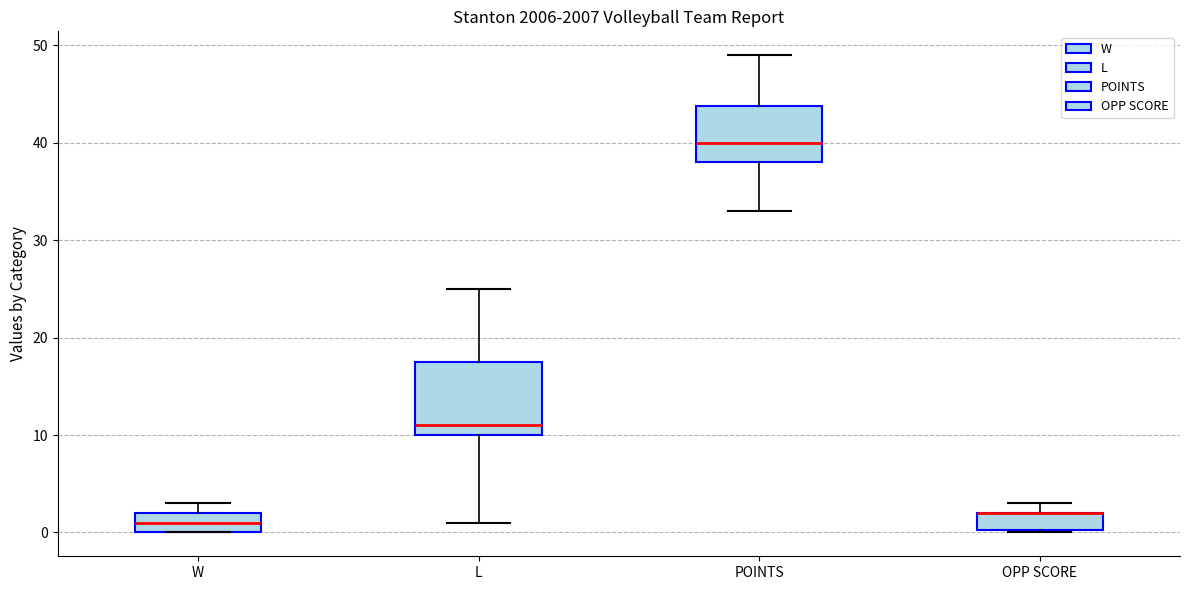

Which box is the tallest, from its lower edge to its upper edge?

L